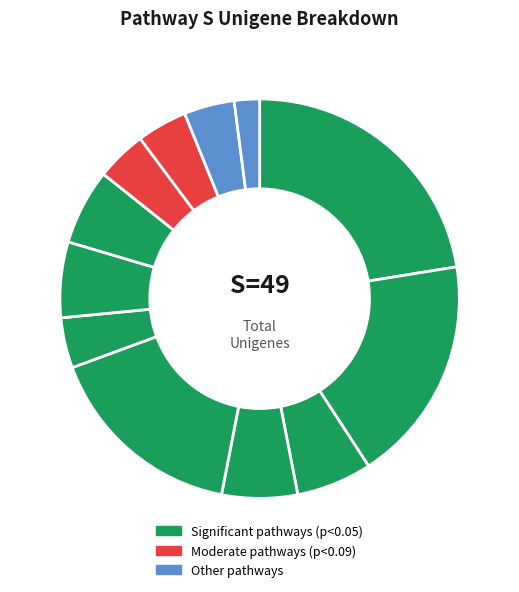

How many slices are in this pie chart?

12